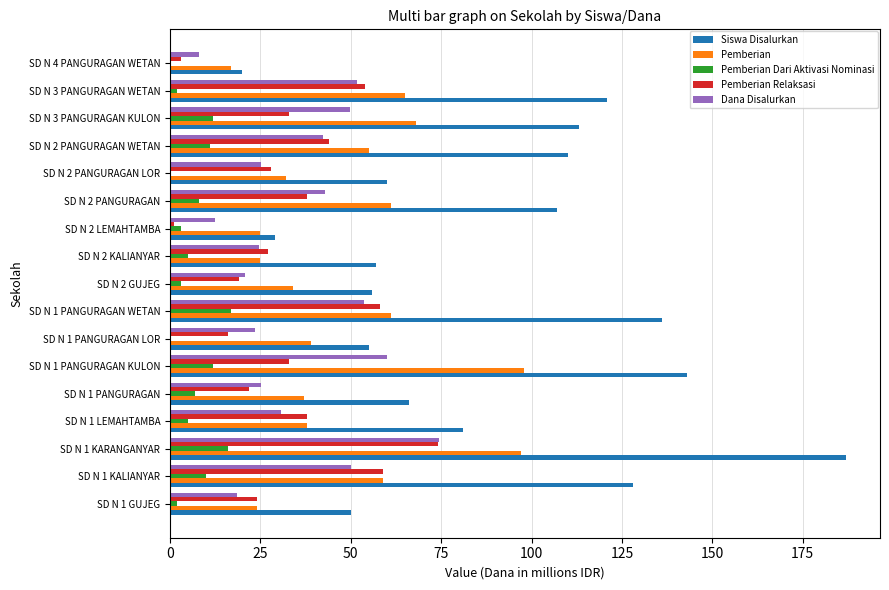

The value of Pemberian Relaksasi at SD N 1 PANGURAGAN KULON is 33.0. True or false?

True